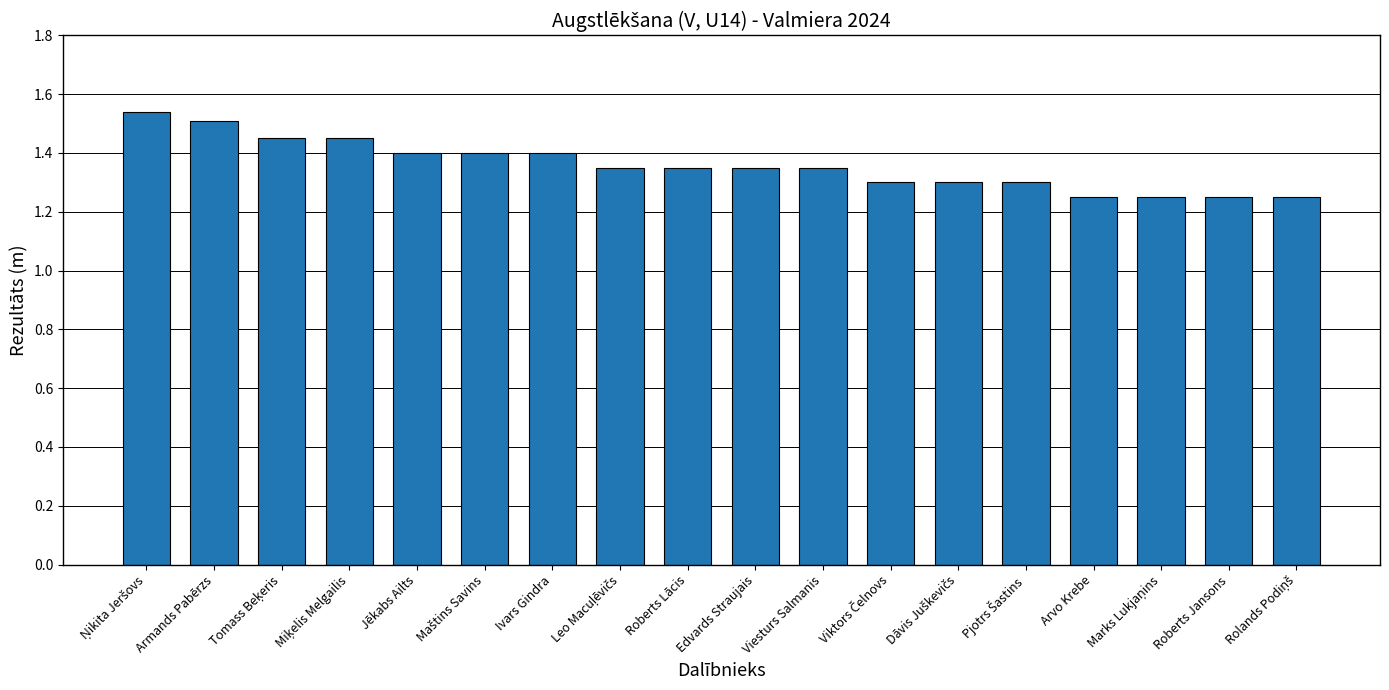

What is the difference between the maximum and minimum values?

0.3